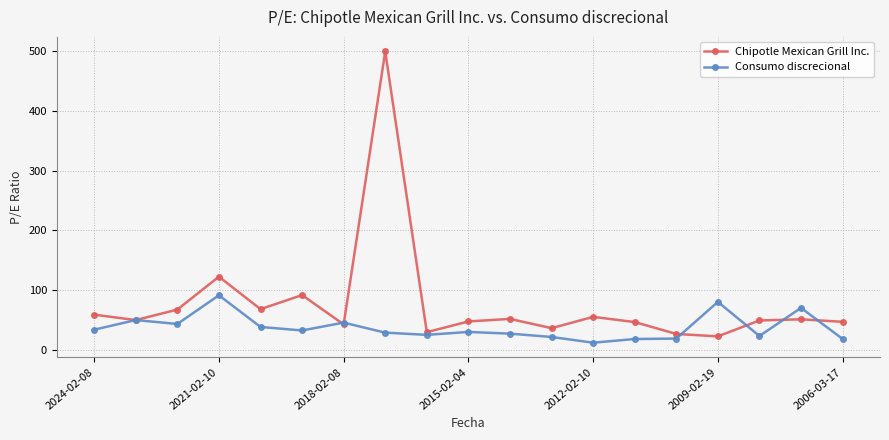

Which series has the largest range (max minus min)?

Chipotle Mexican Grill Inc.